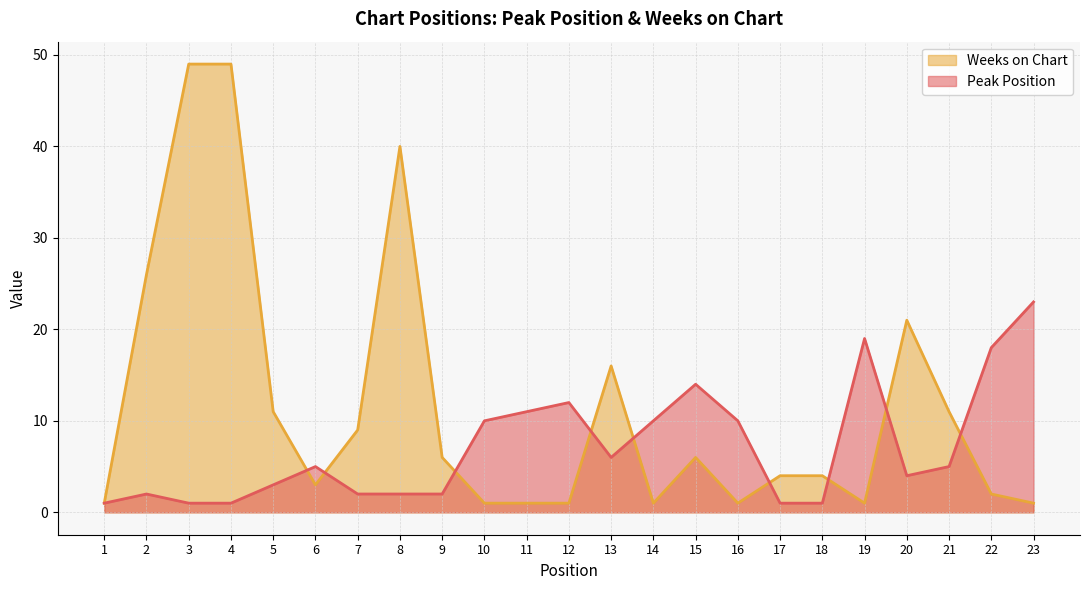

How many times do Weeks on Chart and Peak Position cross each other?

9